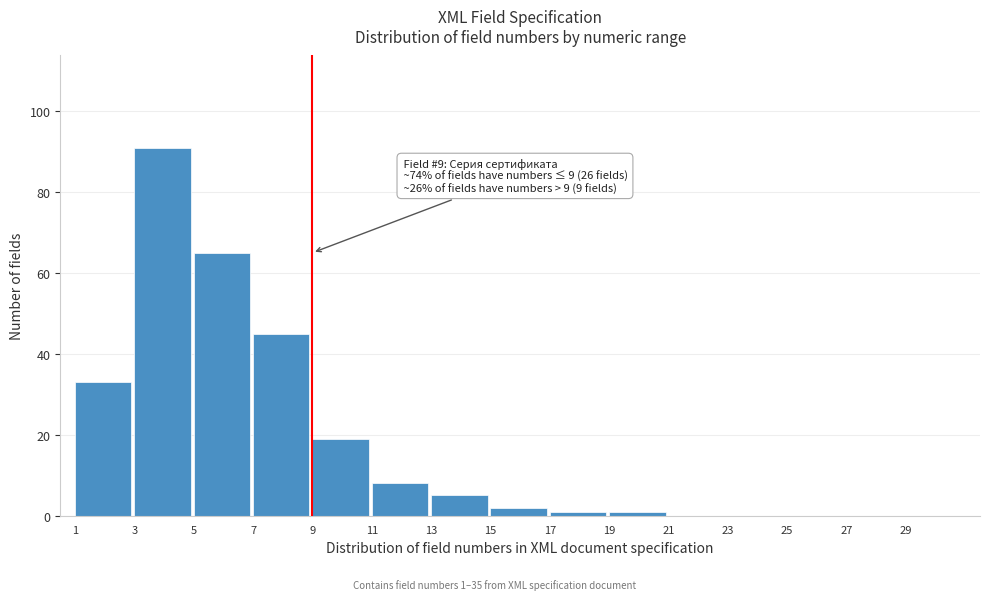

Reading left to right, what are all the values shown in this chart?

1=33	3=91	5=65	7=45	9=19	11=8	13=5	15=2	17=1	19=1	21=0	23=0	25=0	27=0	29=0